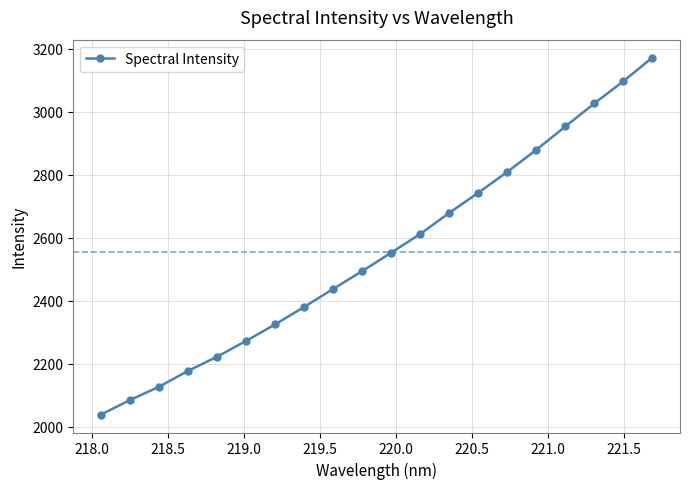

Reading left to right, list all the values displayed in this chart.

2038.8	2084.9	2127.1	2177.6	2222.4	2272.7	2325.0	2380.5	2437.5	2494.1	2552.7	2612.1	2678.9	2742.6	2808.8	2878.9	2952.9	3026.2	3096.4	3171.5